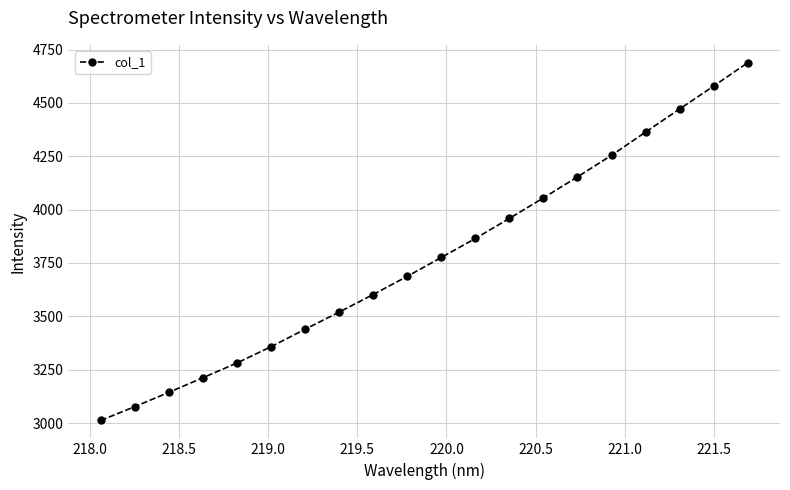

What is the value of the 16th point from the left?

4254.3